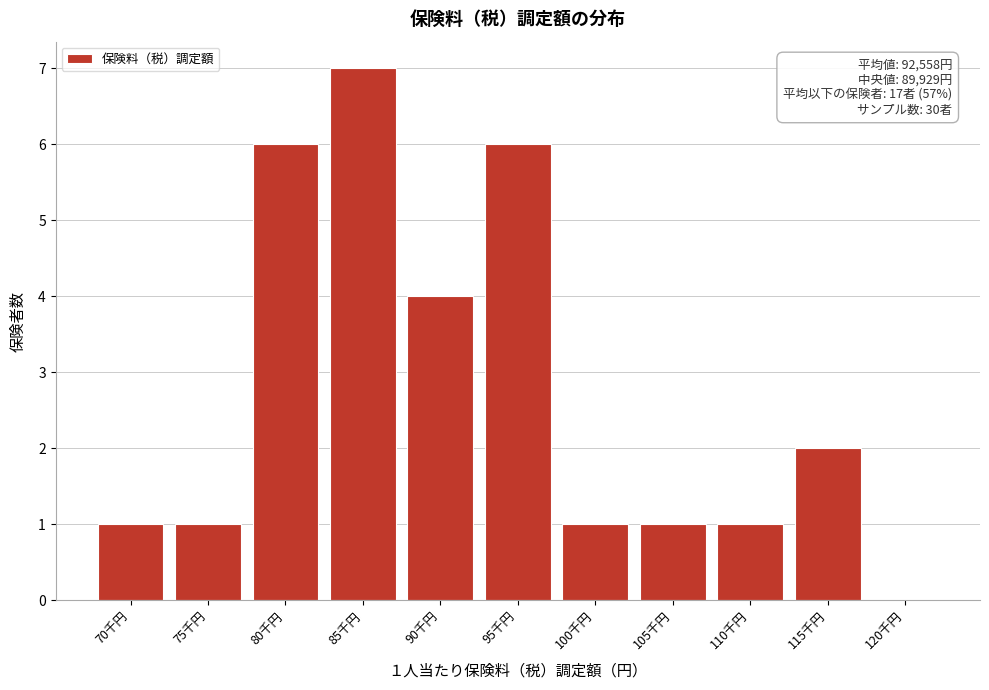

Reading left to right, what are all the values shown in this chart?

70千円=1	75千円=1	80千円=6	85千円=7	90千円=4	95千円=6	100千円=1	105千円=1	110千円=1	115千円=2	120千円=0